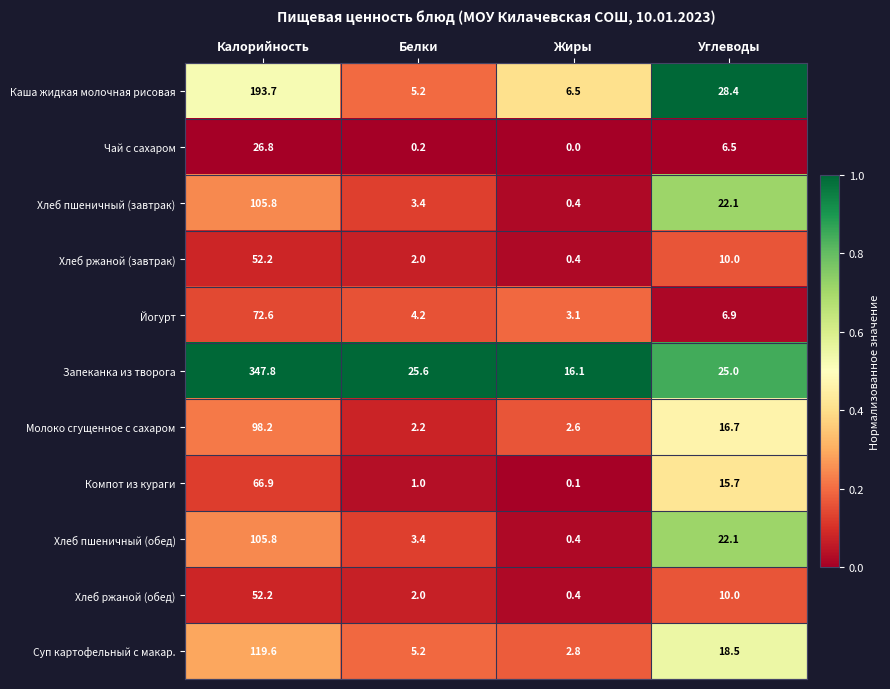

What is the difference between the maximum and minimum values in the Чай с сахаром series?

26.8